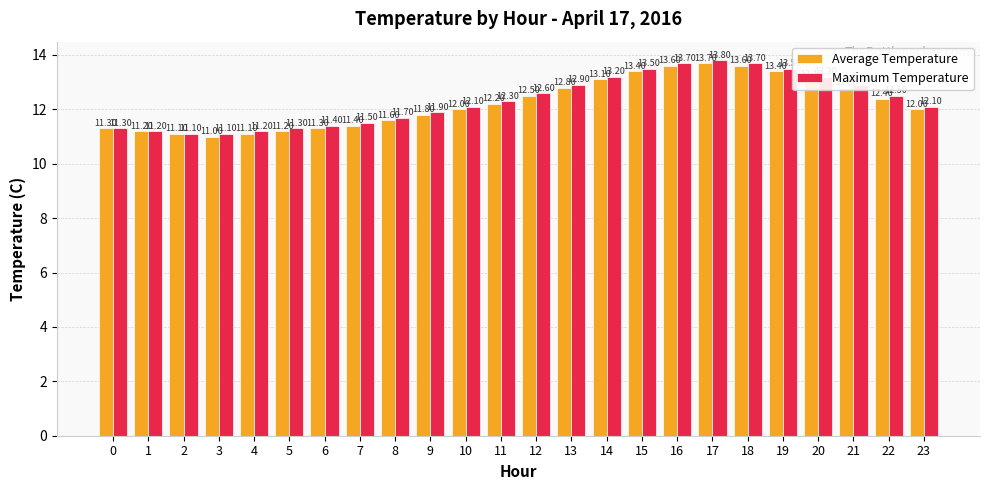

Which series has the largest total across all categories?

Maximum Temperature